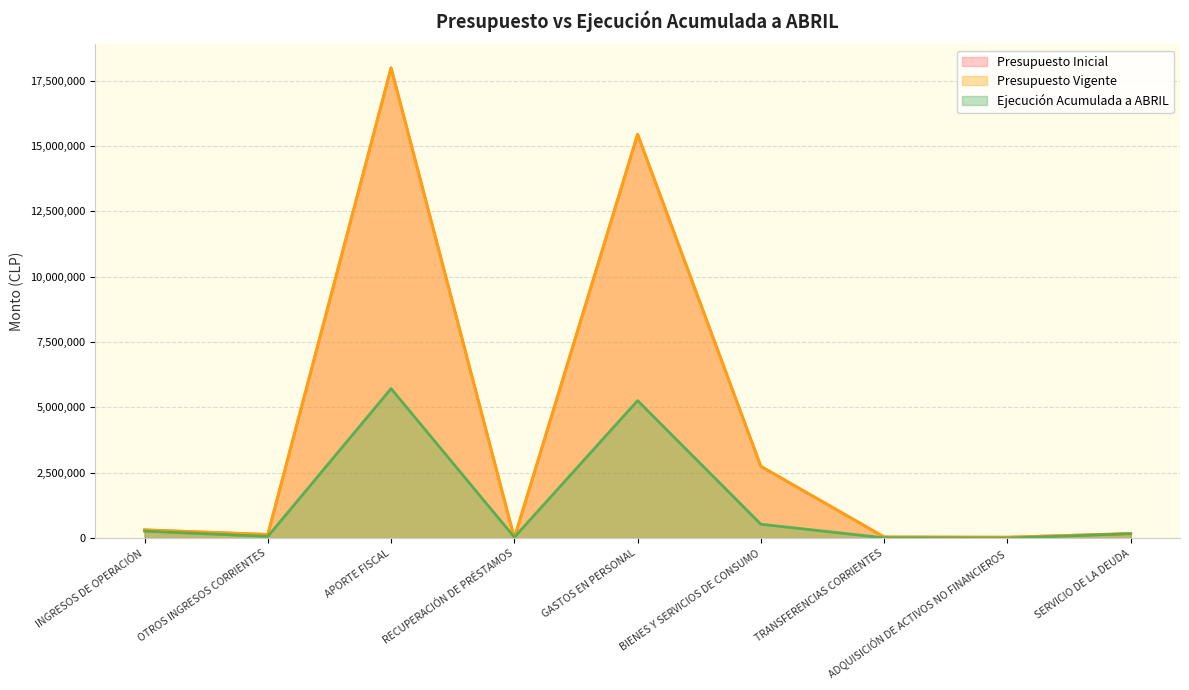

What is the total value across all series at APORTE FISCAL?

41693059